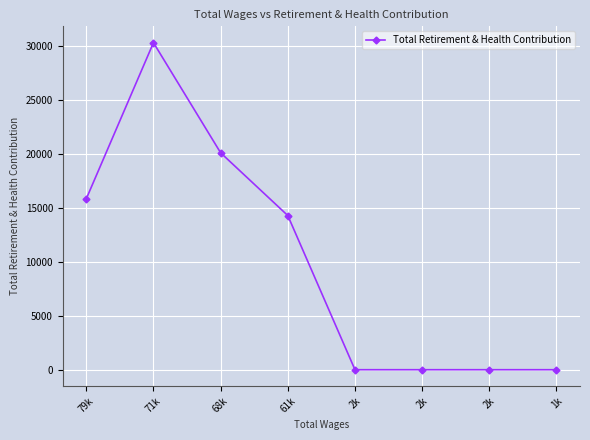

How many data points does each series have?

8